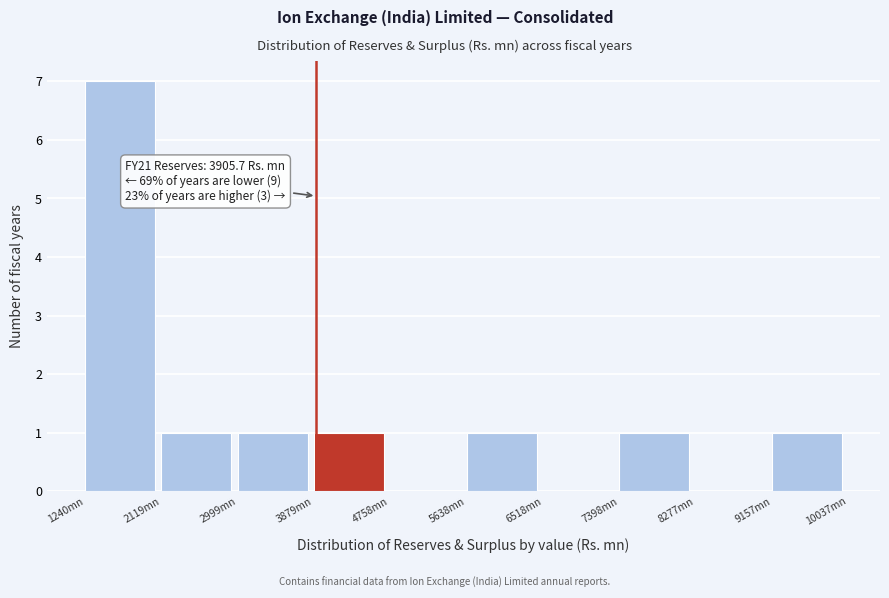

Over which range of the x-axis is the bar tallest?

1200 to 2100